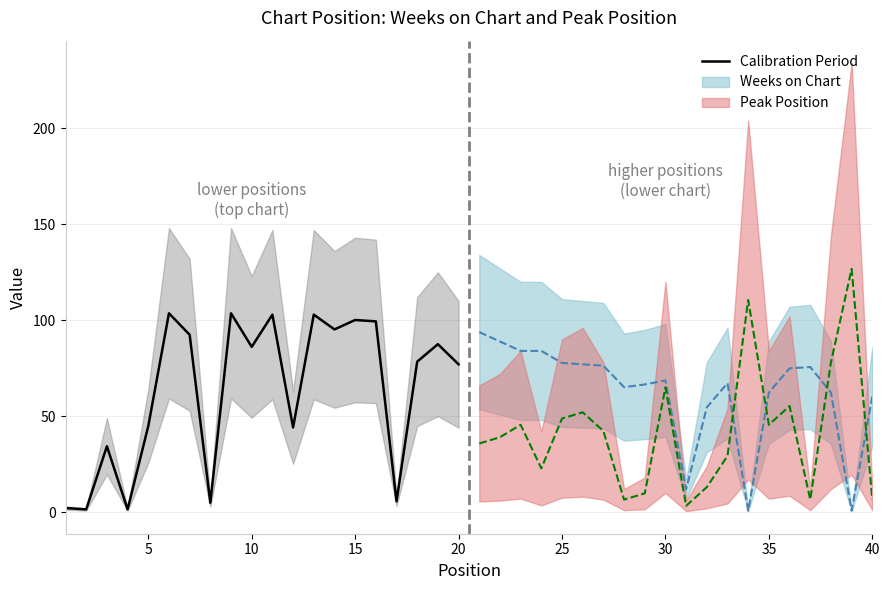

True or false: there are more than 2 points higher than both neighbors.

True